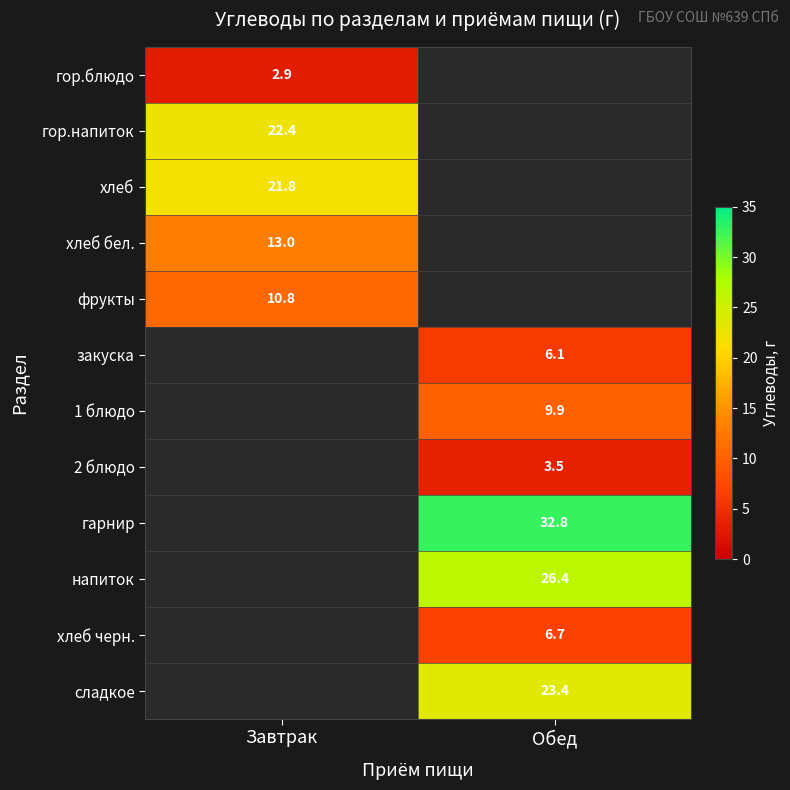

Which category has the highest value across all series?

Обед